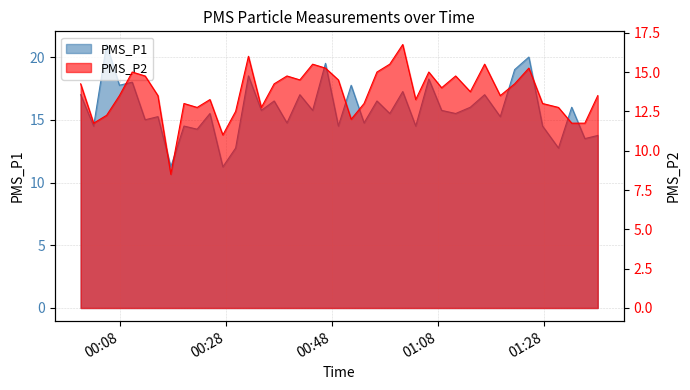

What is the difference between the second highest and second lowest values in the PMS_P1 series?

8.8